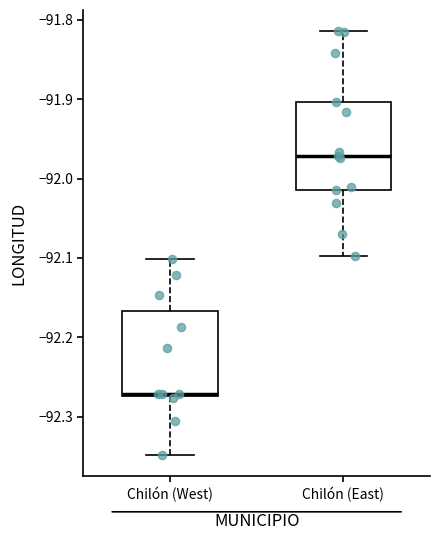

Reading left to right, read every box against the y-axis: the position of its median line, the range the box covers, and the ends of its whiskers. The values are not printed on the chart, so give them approximately, as read against the axis.

Chilón (West): median -92.27, box -92.27 to -92.17, whiskers -92.35 to -92.10
Chilón (East): median -91.97, box -92.01 to -91.90, whiskers -92.10 to -91.81